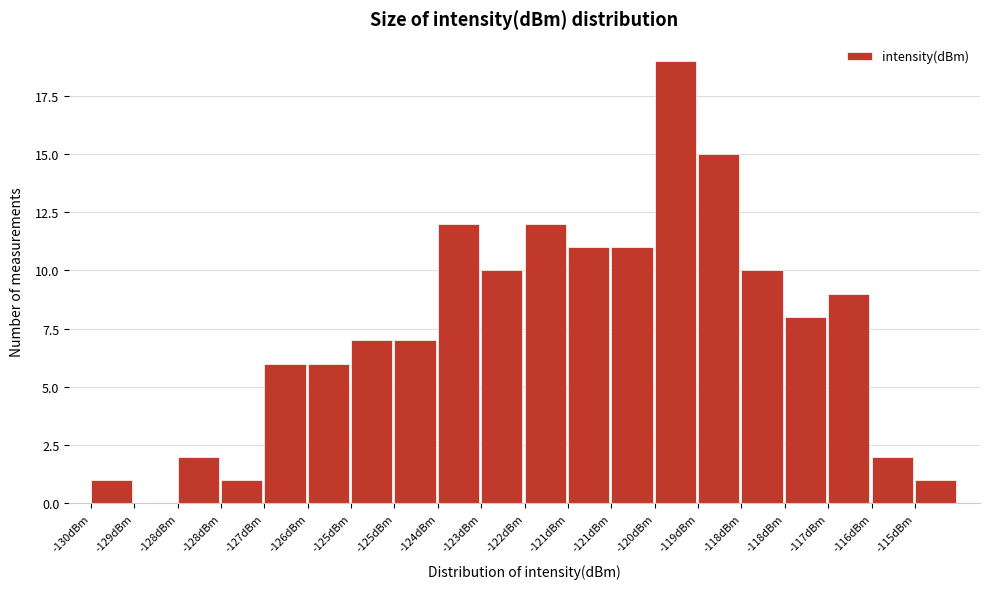

Are the bars horizontal?

No